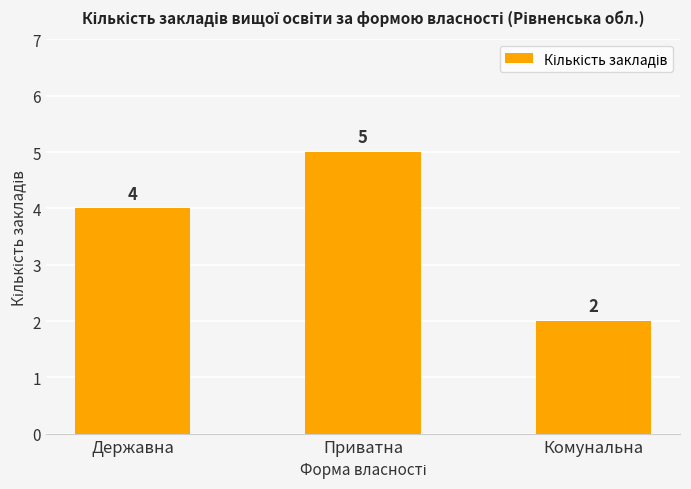

How many categories are shown in the chart?

3